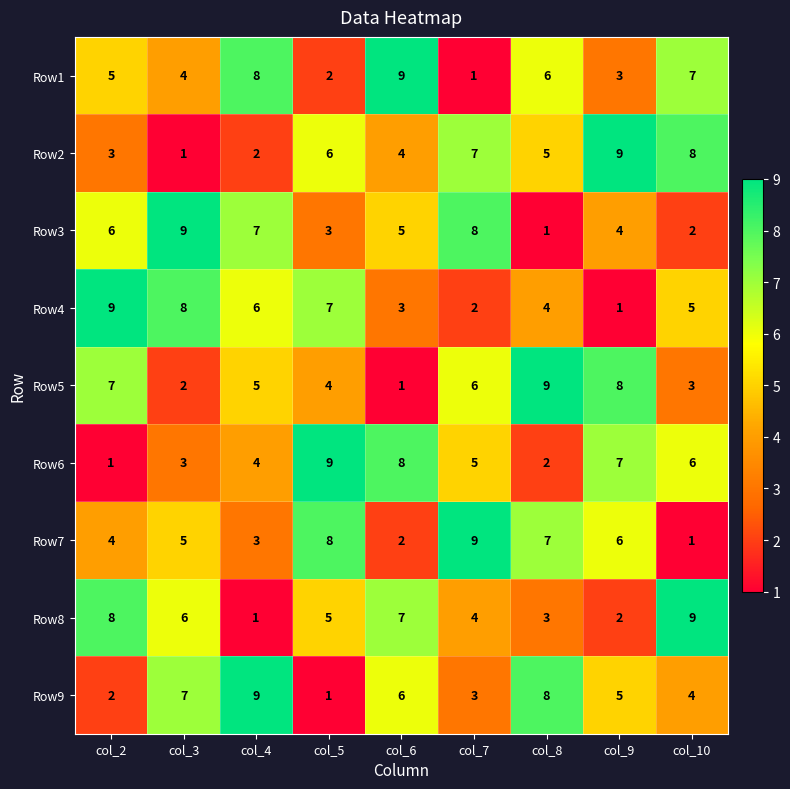

What is the maximum value shown in the chart?

9